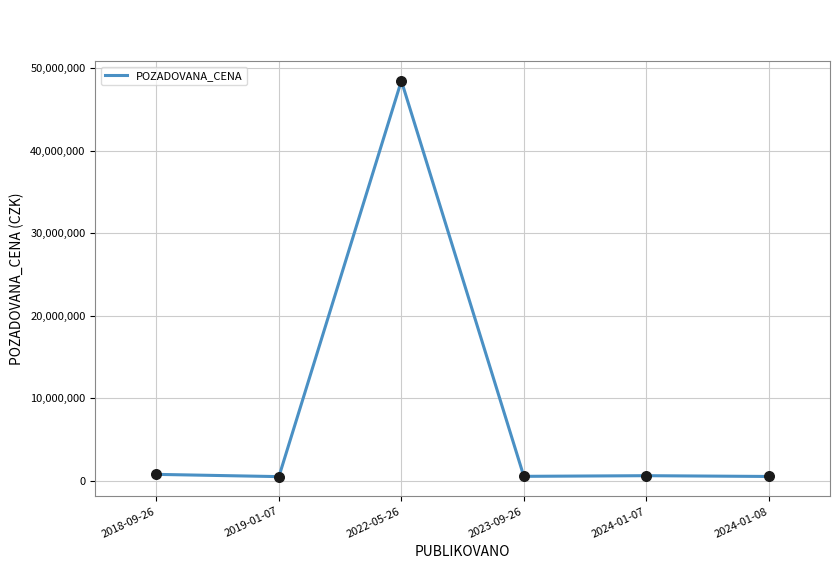

What is the change in value from 2019-01-07 to 2023-09-26?

+33500